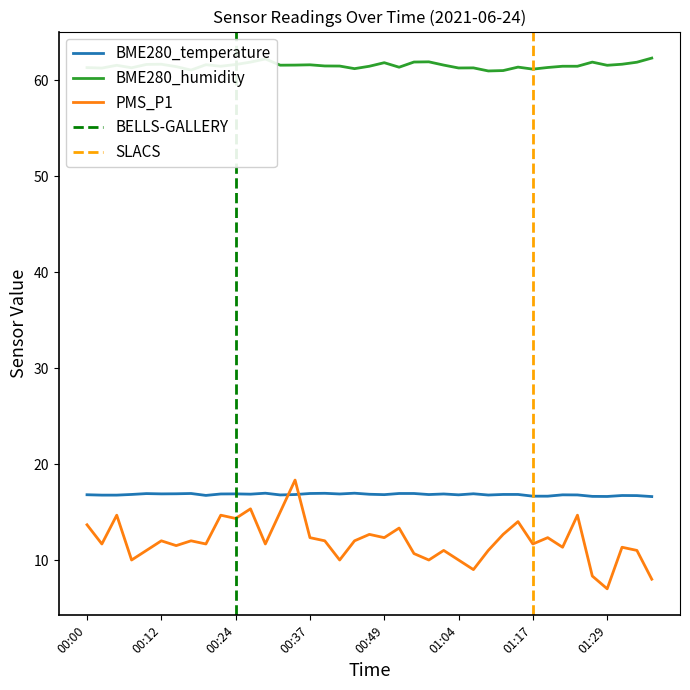

What is the total value across all series at 00:59?

88.7